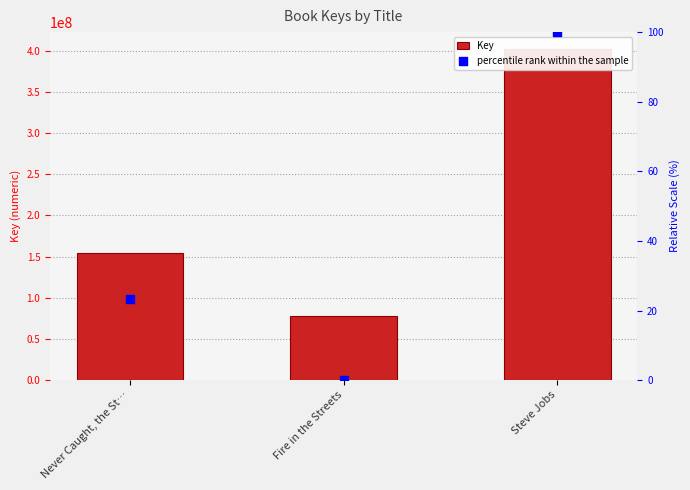

What is the total value across all series at Never Caught, the St…?

153789963.3